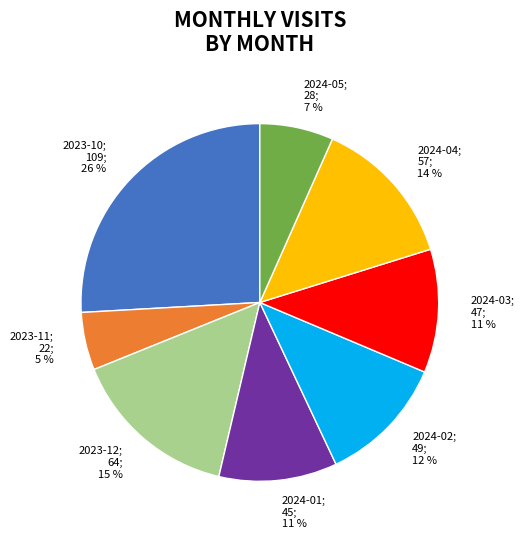

To the nearest percent, what is the difference between the largest and smallest slice percentages?

21%